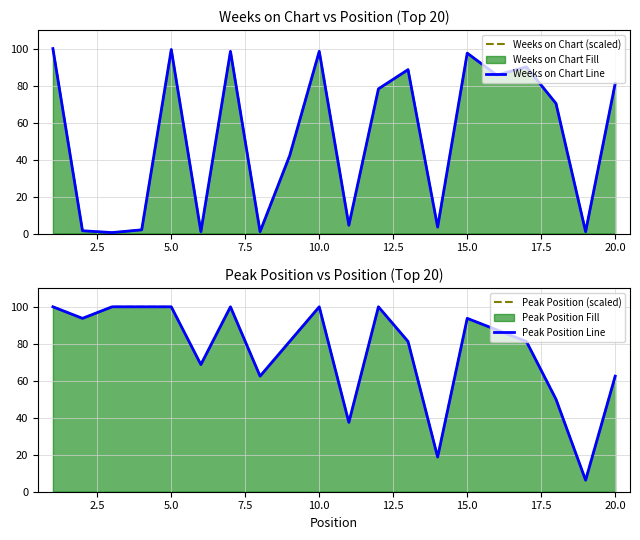

Reading left to right, list all the values displayed in this chart.

Weeks on Chart (scaled): 100.0	1.5	0.5	2.0	99.5	1.0	98.5	1.0	42.1	98.5	4.5	78.2	88.6	3.5	97.5	85.6	90.1	70.3	1.0	81.2
Weeks on Chart Line: 100.0	1.5	0.5	2.0	99.5	1.0	98.5	1.0	42.1	98.5	4.5	78.2	88.6	3.5	97.5	85.6	90.1	70.3	1.0	81.2
Peak Position (scaled): 100.0	93.8	100.0	100.0	100.0	68.8	100.0	62.5	81.2	100.0	37.5	100.0	81.2	18.8	93.8	87.5	81.2	50.0	6.2	62.5
Peak Position Line: 100.0	93.8	100.0	100.0	100.0	68.8	100.0	62.5	81.2	100.0	37.5	100.0	81.2	18.8	93.8	87.5	81.2	50.0	6.2	62.5